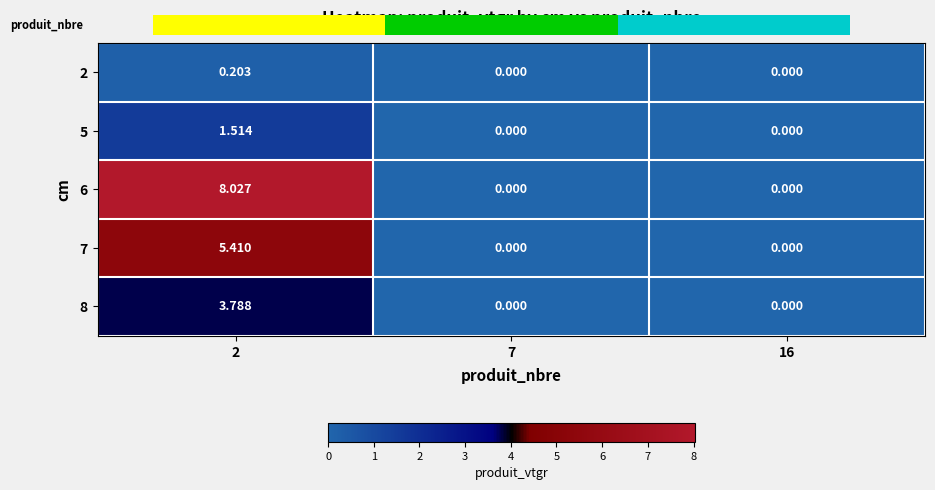

Is the value of 6 at 7 greater than the value of 5 at 2?

No